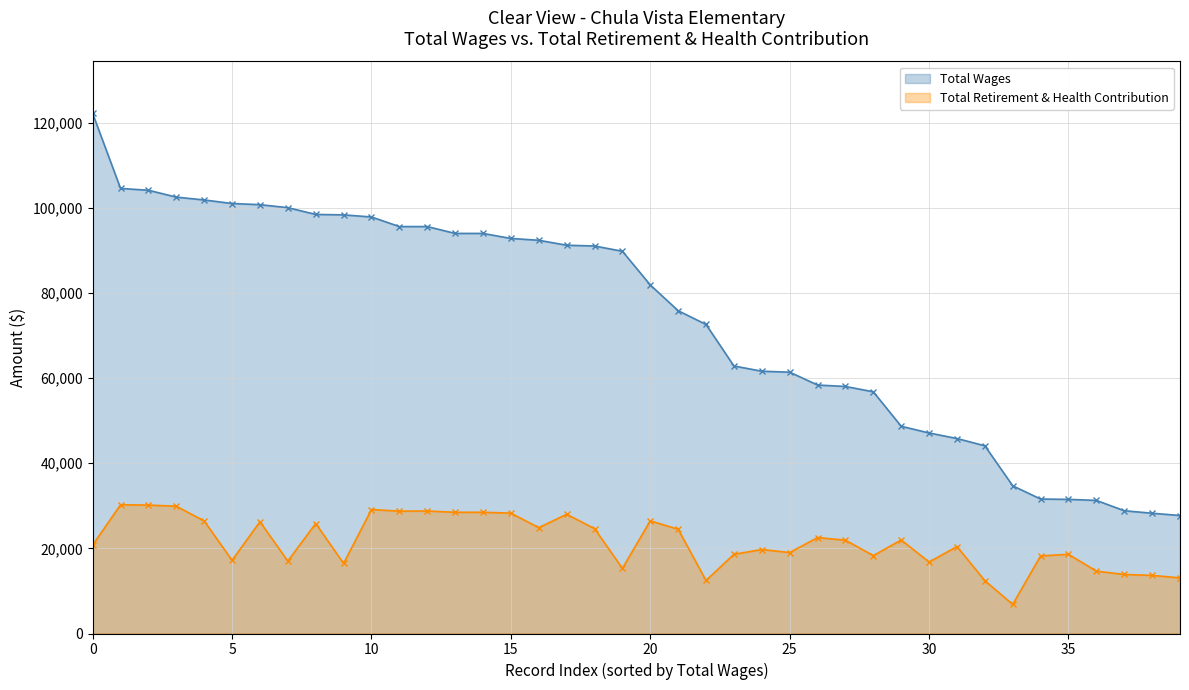

What are all the series names shown in the legend?

Total Wages, Total Retirement & Health Contribution